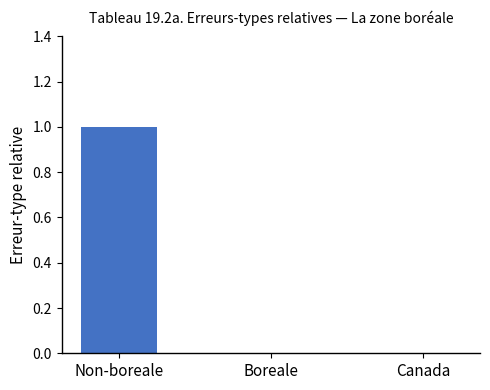

Which has a higher value, Non-boreale or Canada?

Non-boreale